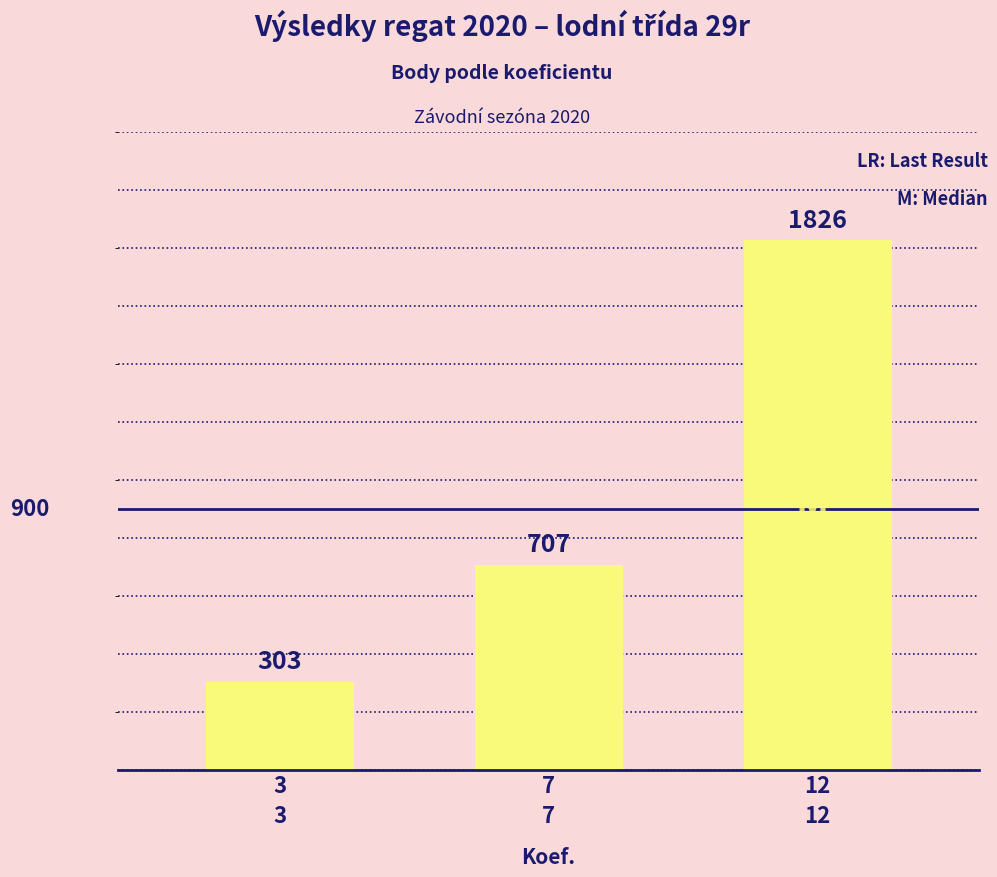

Rank the categories by value from lowest to highest.

3, 7, 12